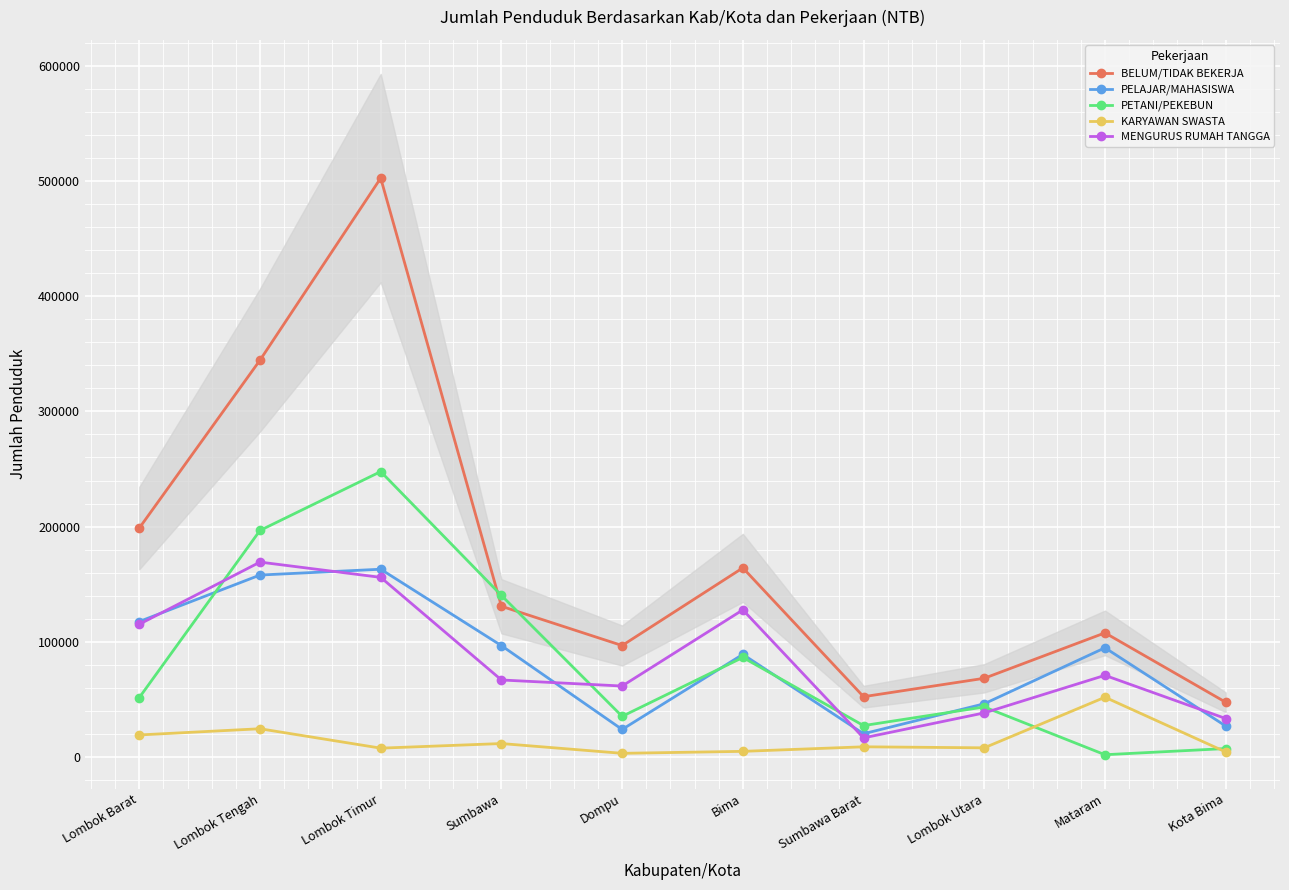

Which series has the widest spread of values?

BELUM/TIDAK BEKERJA